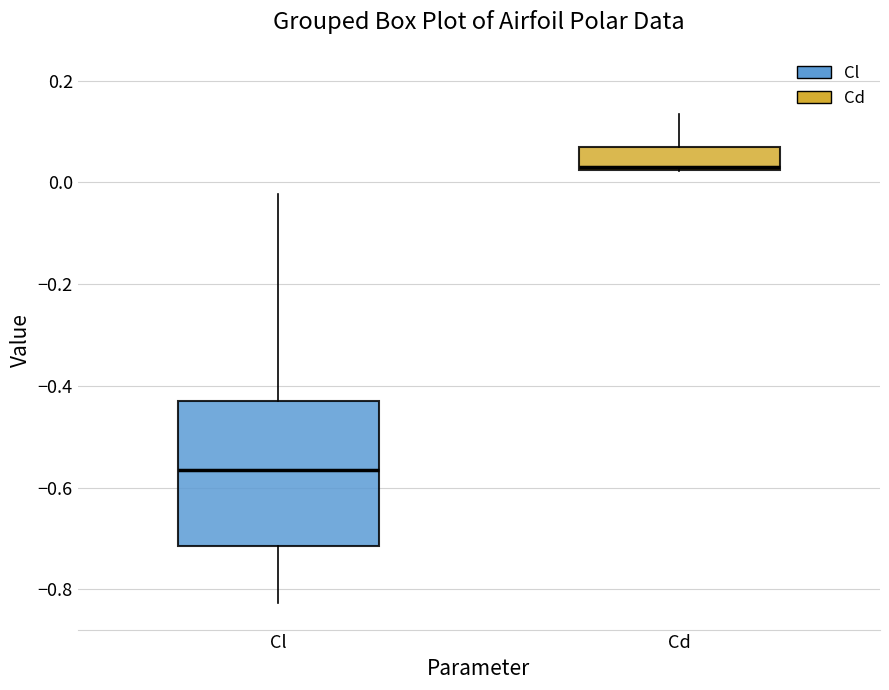

Which box has the lowest median line?

Cl